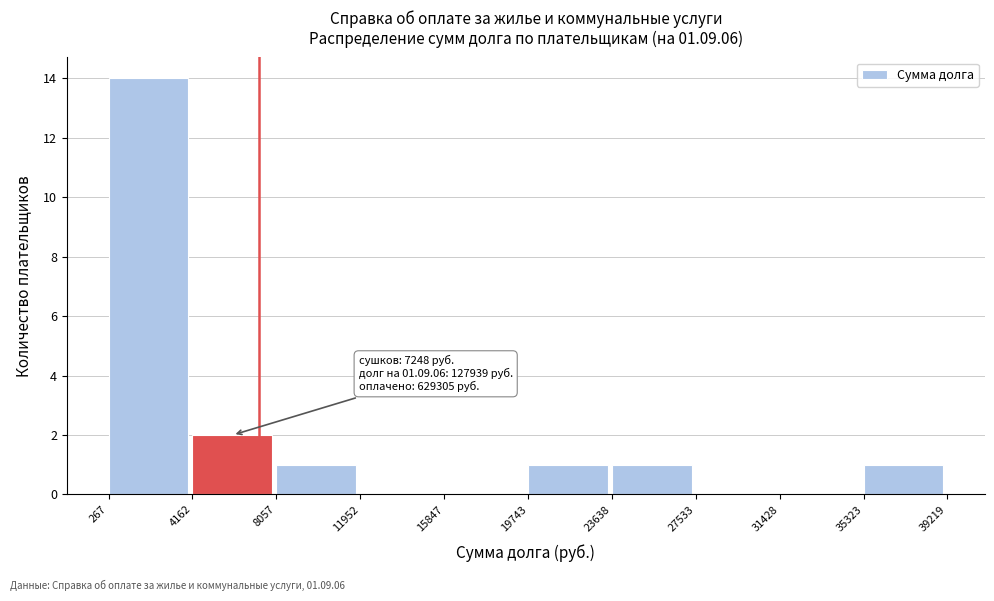

Over which range of the x-axis is the bar tallest?

267 to 4162